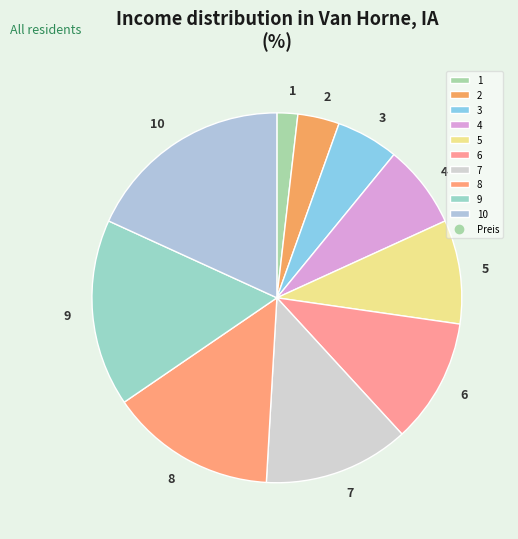

Is it true that 7 is 13% of the pie?

True